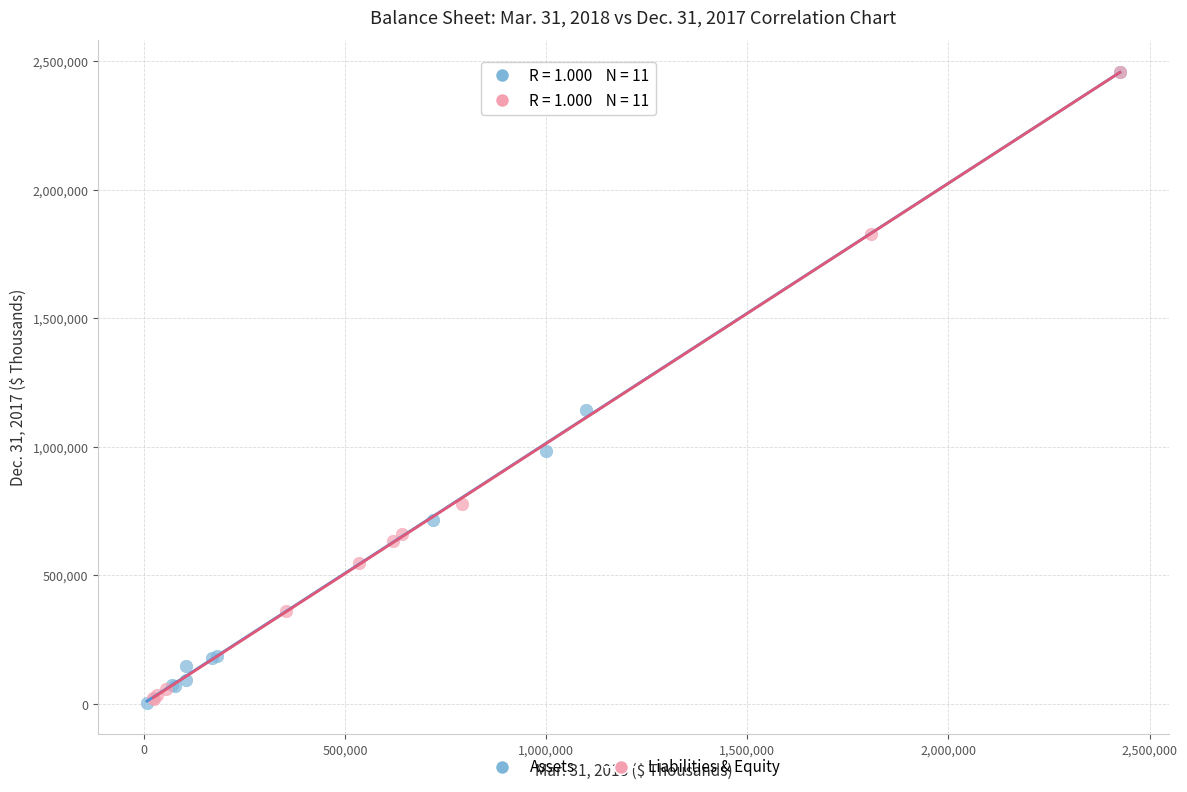

What are all the series names shown in the legend?

Assets, Liabilities & Equity